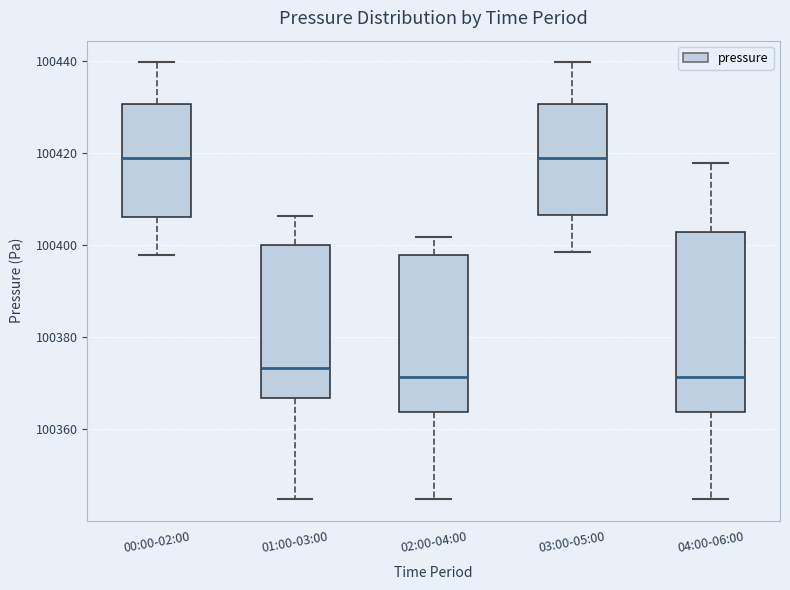

Where does the median line of the box for 02:00-04:00 sit on the y-axis? The values are not printed on the chart, so give them approximately, as read against the axis.

100372